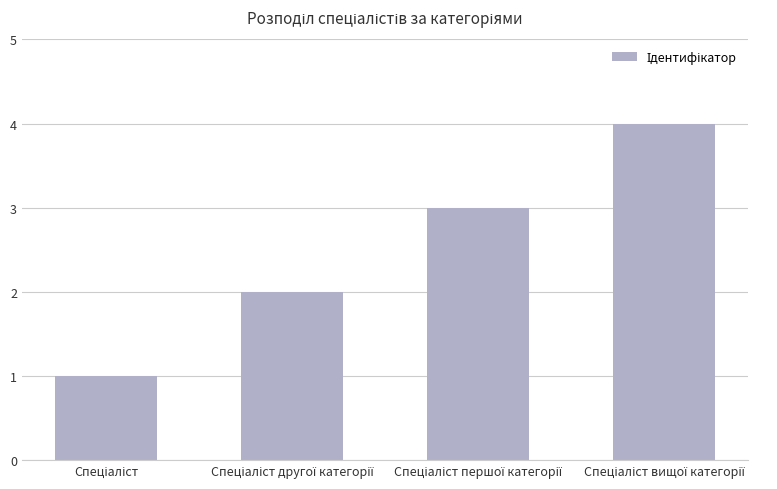

What is the sum of all values?

10